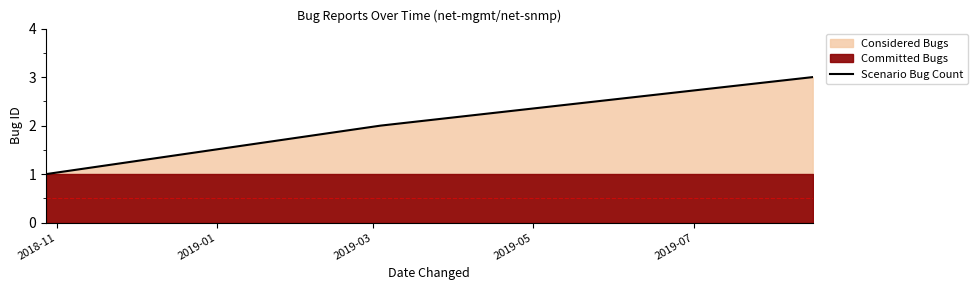

What is the maximum value for Scenario Bug Count?

3